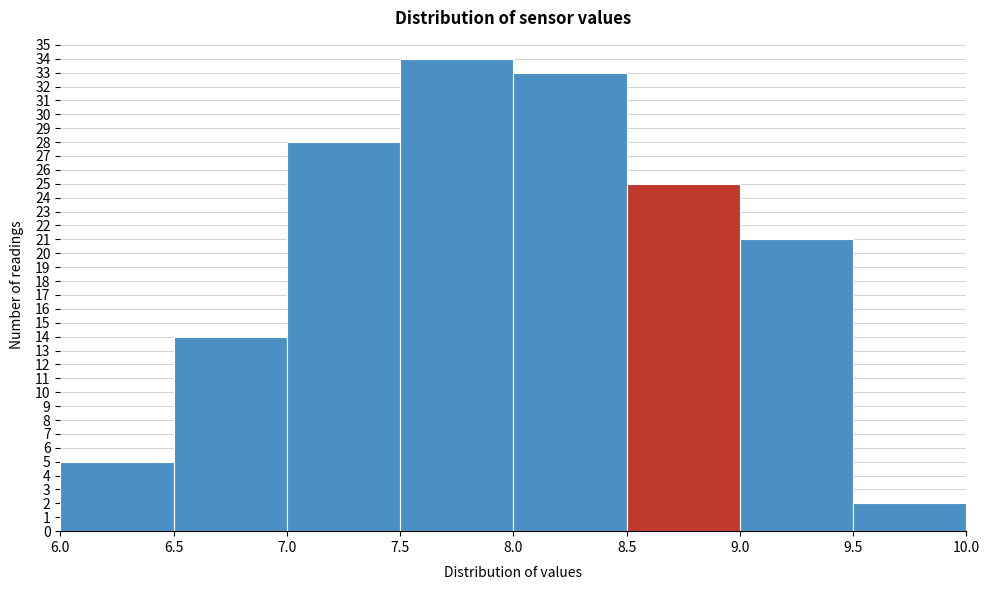

Reading left to right, list every bar in this chart as the range it spans on the x-axis followed by its height. The values are not printed on the chart, so give them approximately, as read against the axis.

6.0 to 6.5: 5
6.5 to 7.0: 14
7.0 to 7.5: 28
7.5 to 8.0: 34
8.0 to 8.5: 33
8.5 to 9.0: 25
9.0 to 9.5: 21
9.5 to 10.0: 2